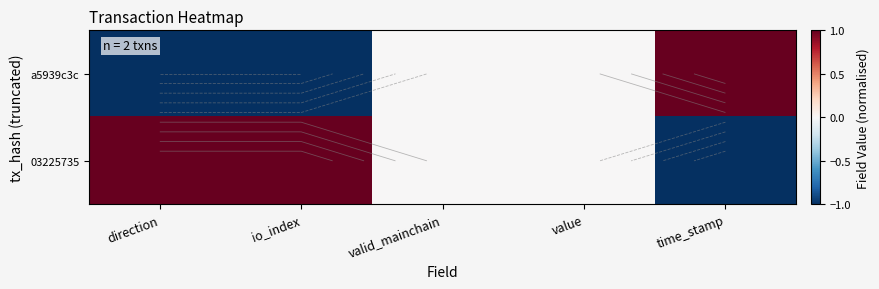

At which category is the sum across all series the highest?

direction